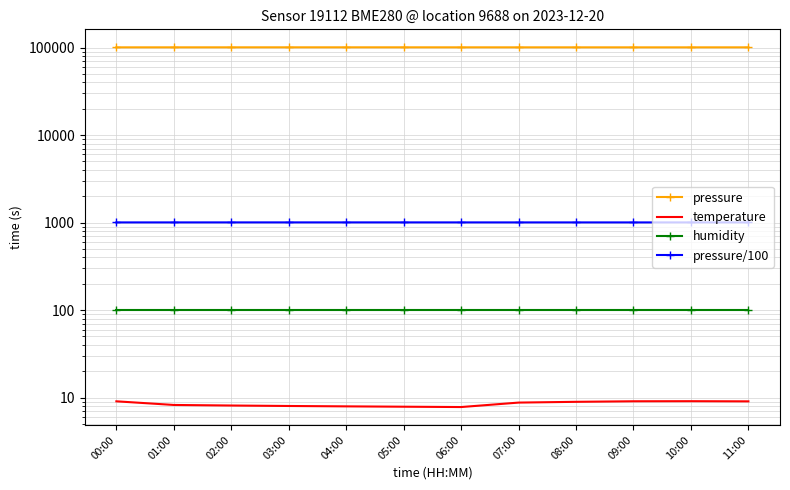

True or false: pressure/100 and temperature cross at least once.

False